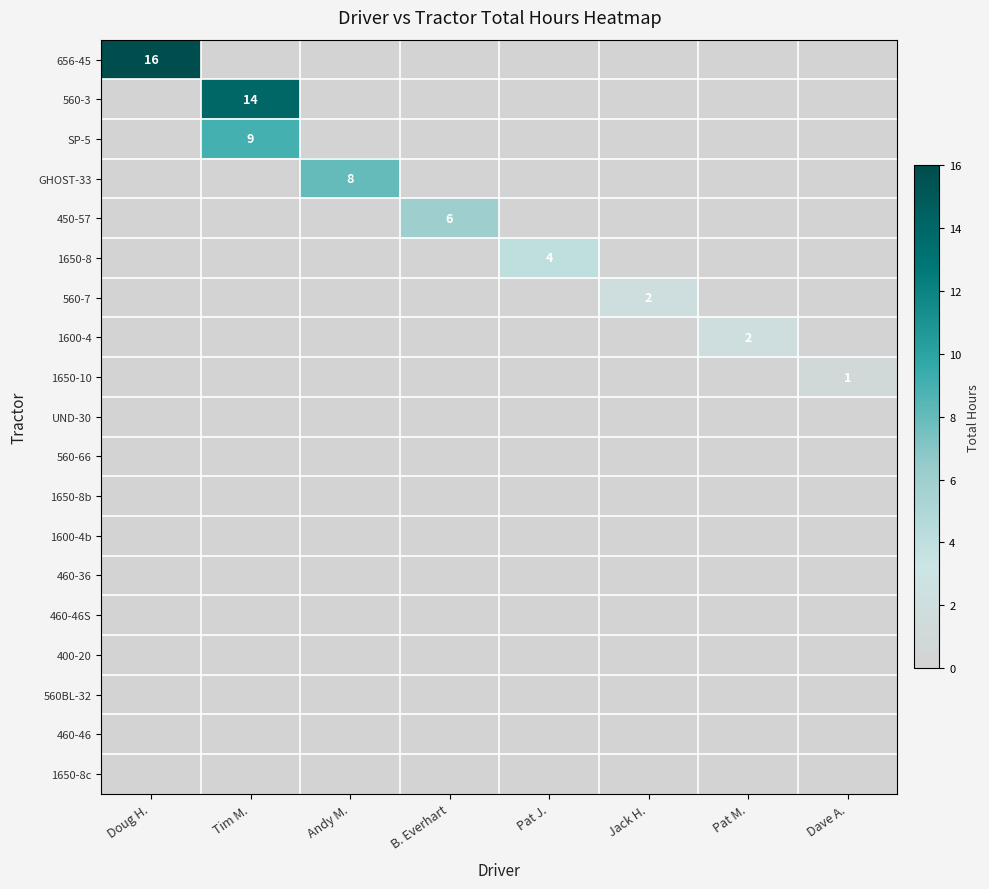

At which label does 1600-4b reach its minimum?

Doug H.